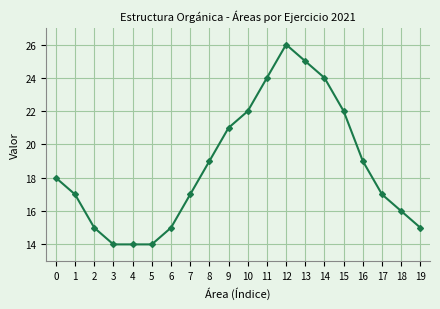

What is the difference between the second highest and second lowest values?

11